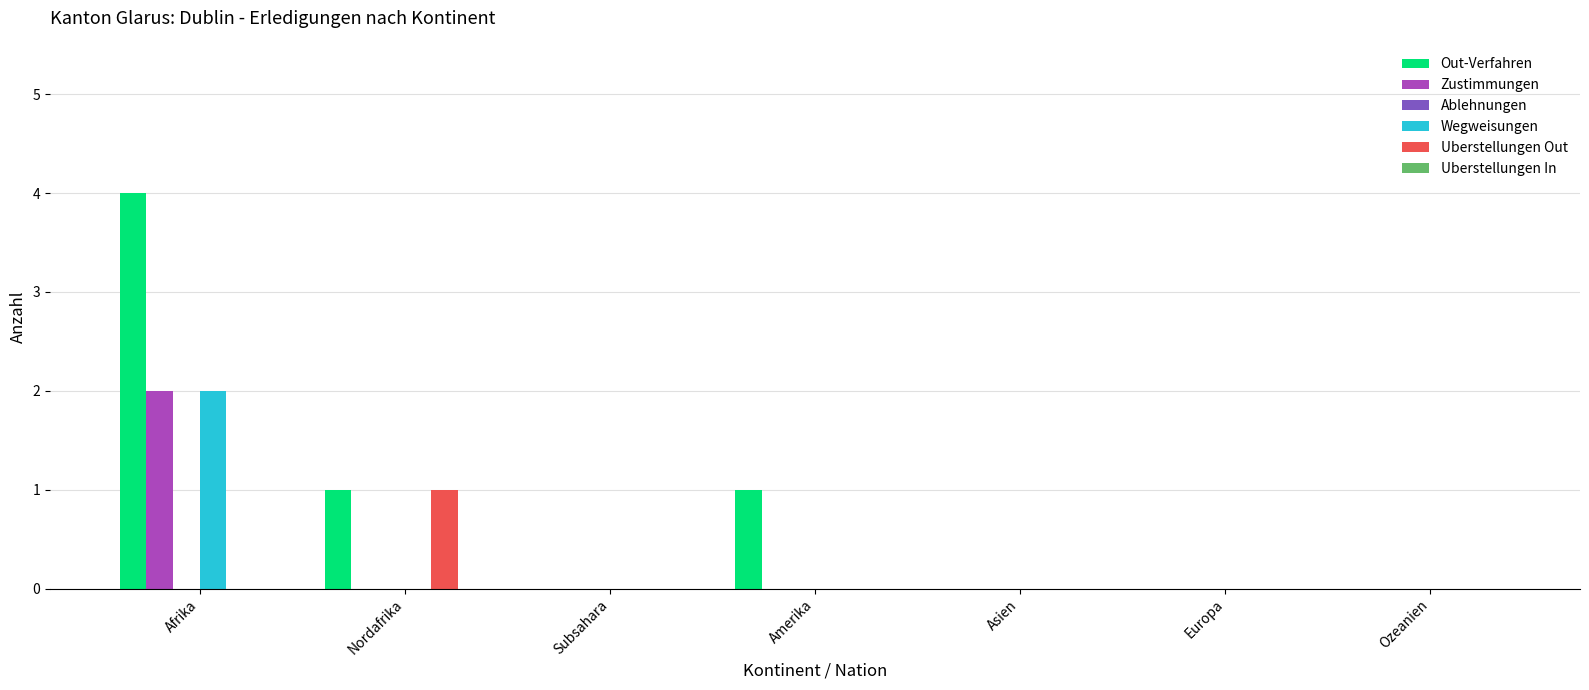

What is the highest value of the Wegweisungen series?

2